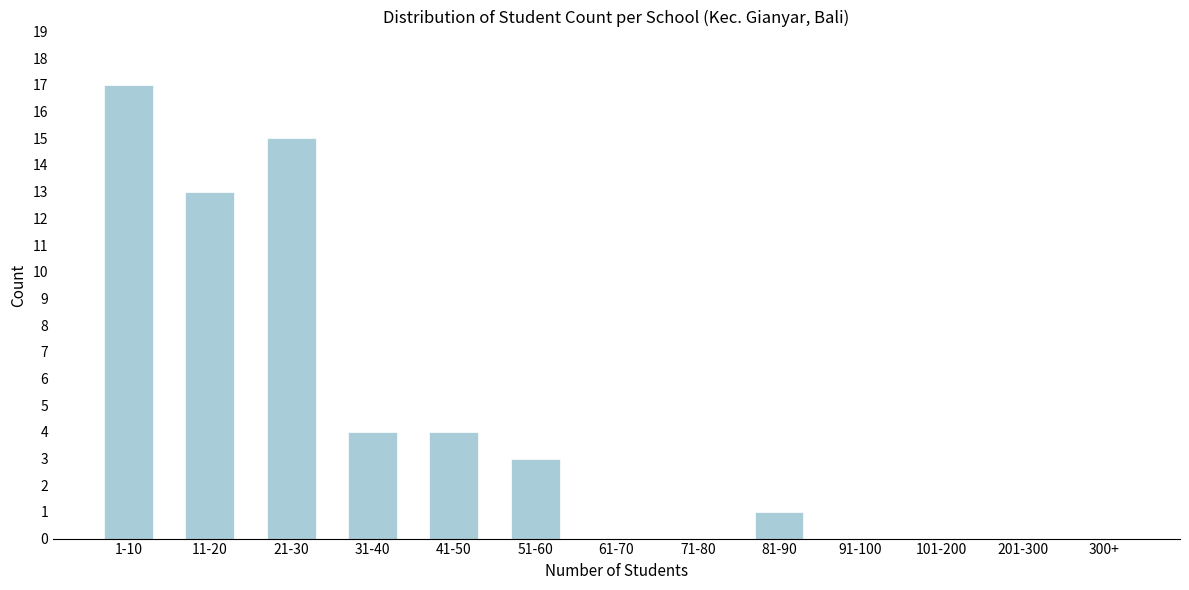

Reading left to right, transcribe all the data shown in this chart.

1-10=17	11-20=13	21-30=15	31-40=4	41-50=4	51-60=3	61-70=0	71-80=0	81-90=1	91-100=0	101-200=0	201-300=0	300+=0